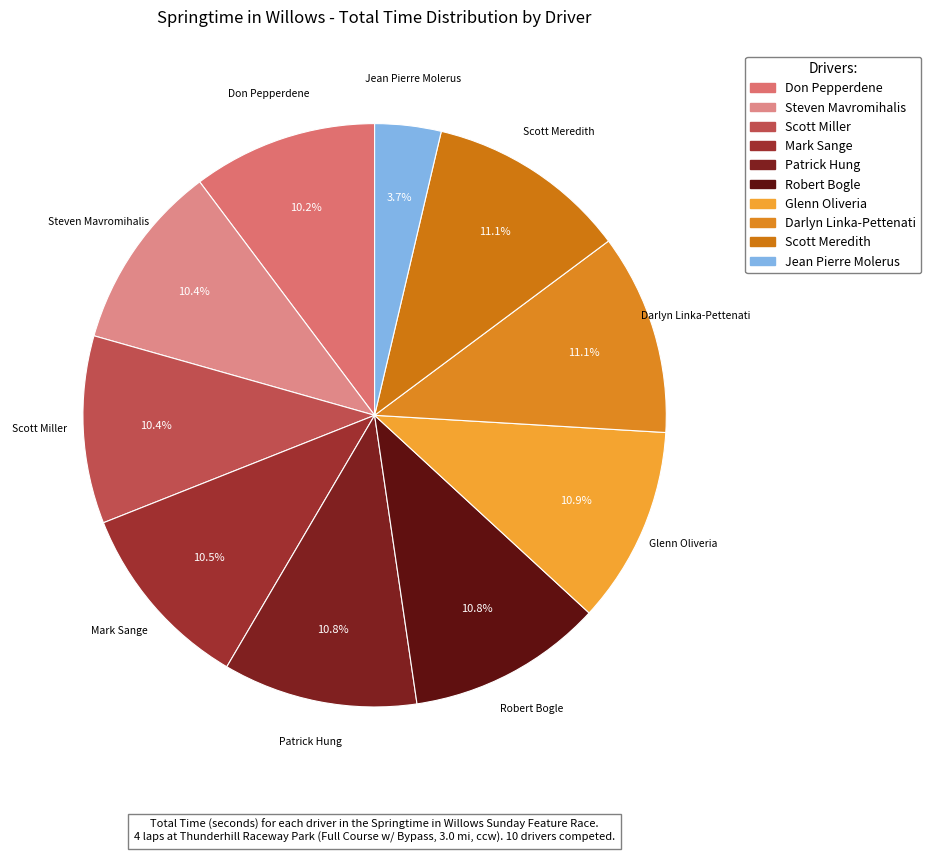

Does Scott Meredith account for over 50% of the chart?

No